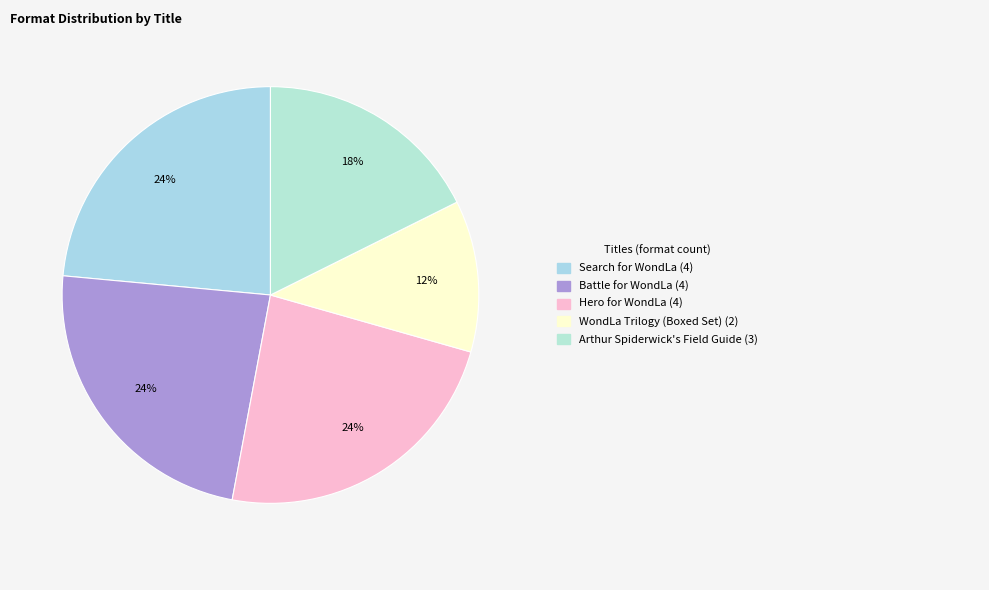

How many slices are in this pie chart?

5